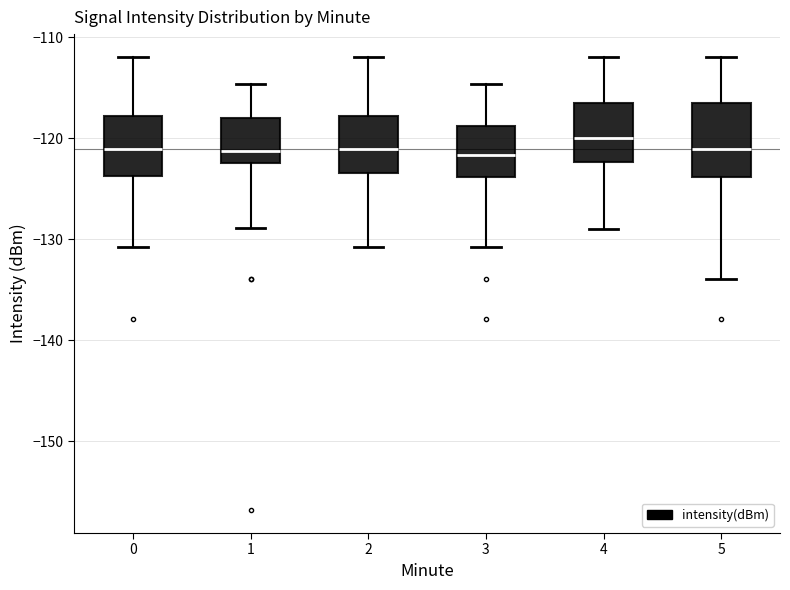

Which box's median line is the highest?

4